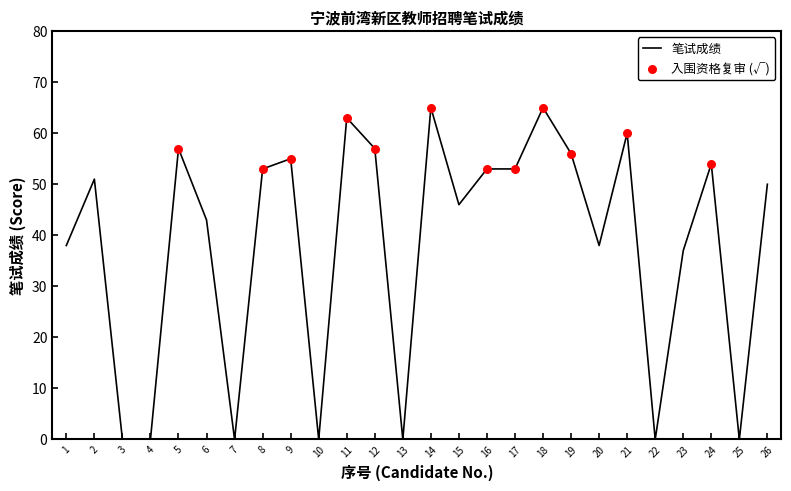

What is the change in value from 4 to 8?

+53